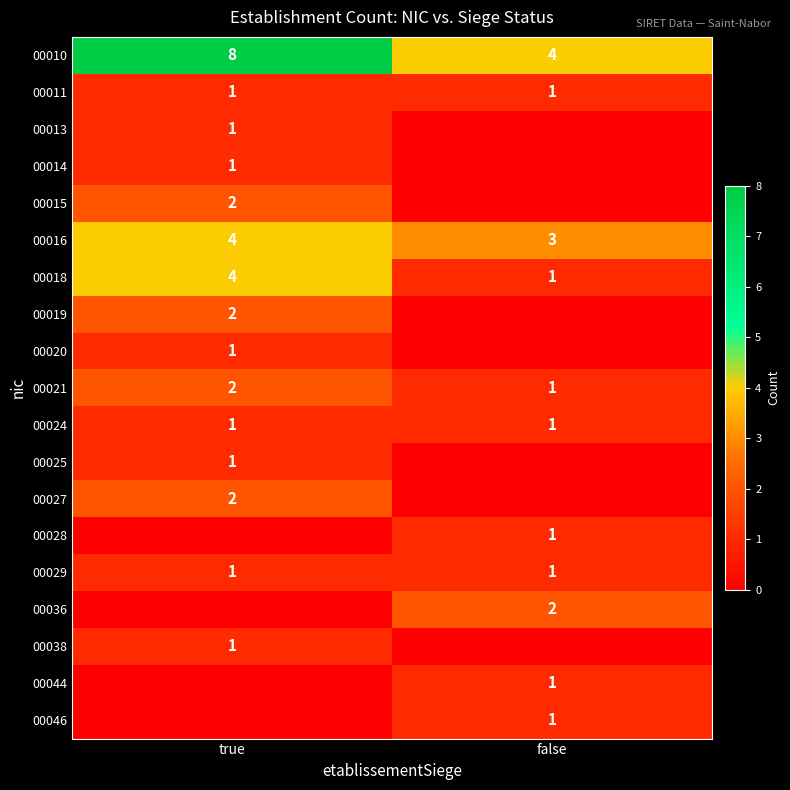

What is the difference between the maximum and minimum values in the 00010 series?

4